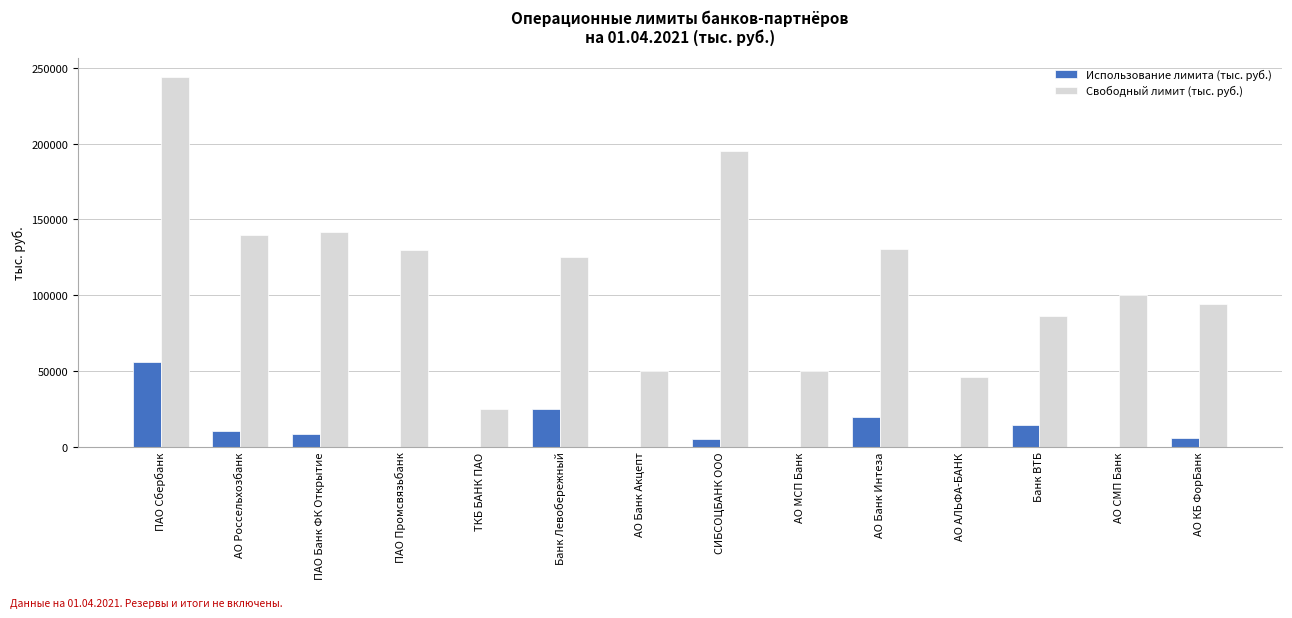

What is the sum of the Свободный лимит (тыс. руб.) values at ПАО Промсвязьбанк and АО Россельхозбанк?

269600.0